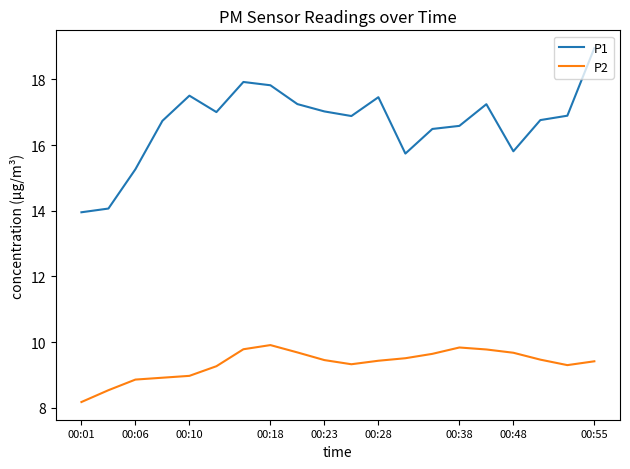

Which series has the largest total across all categories?

P1